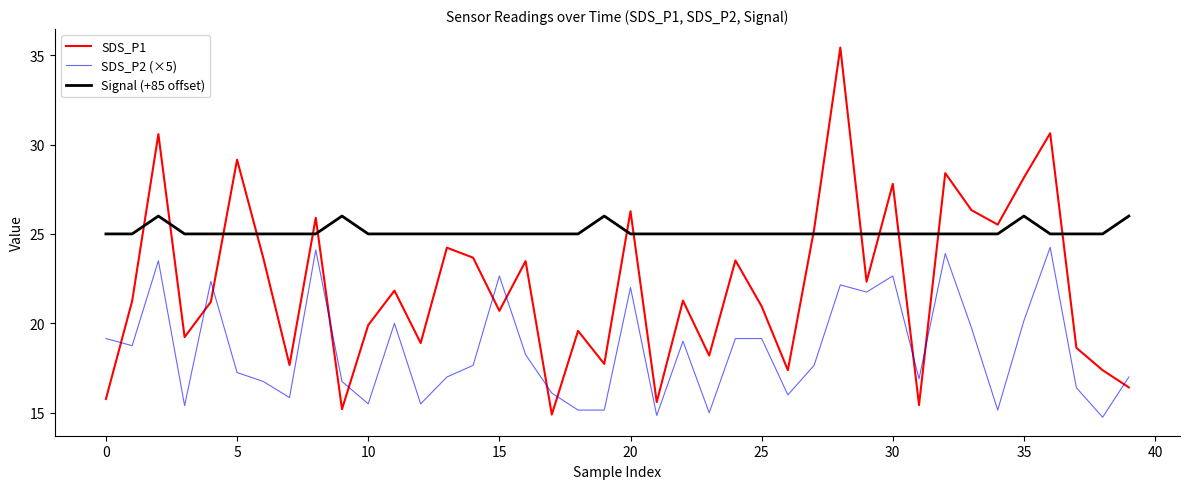

What is the difference between the maximum and minimum values in the SDS_P2 (×5) series?

9.5